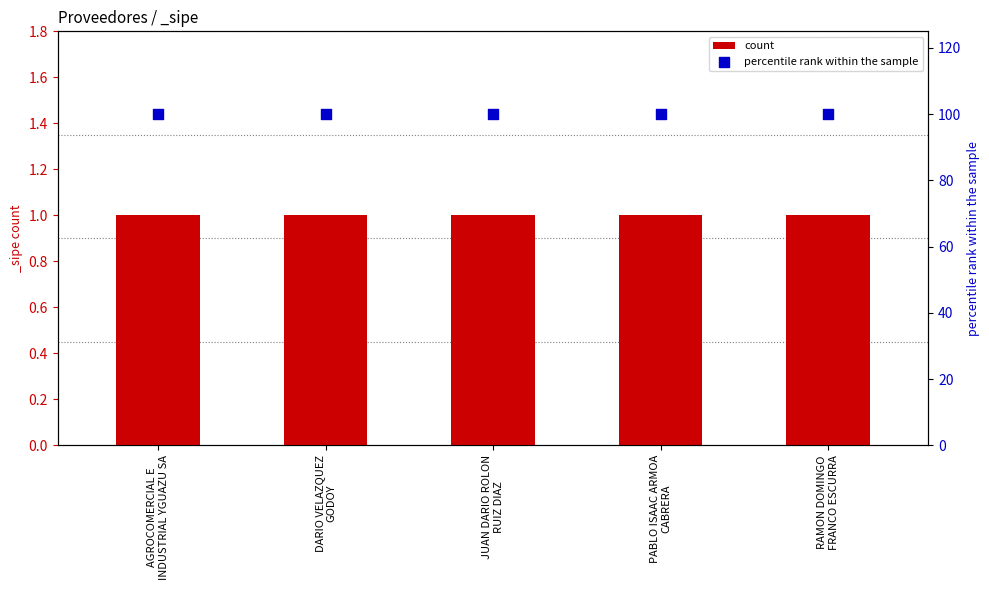

Is the value of percentile rank within the sample at RAMON DOMINGO
FRANCO ESCURRA greater than the value of count at RAMON DOMINGO
FRANCO ESCURRA?

Yes